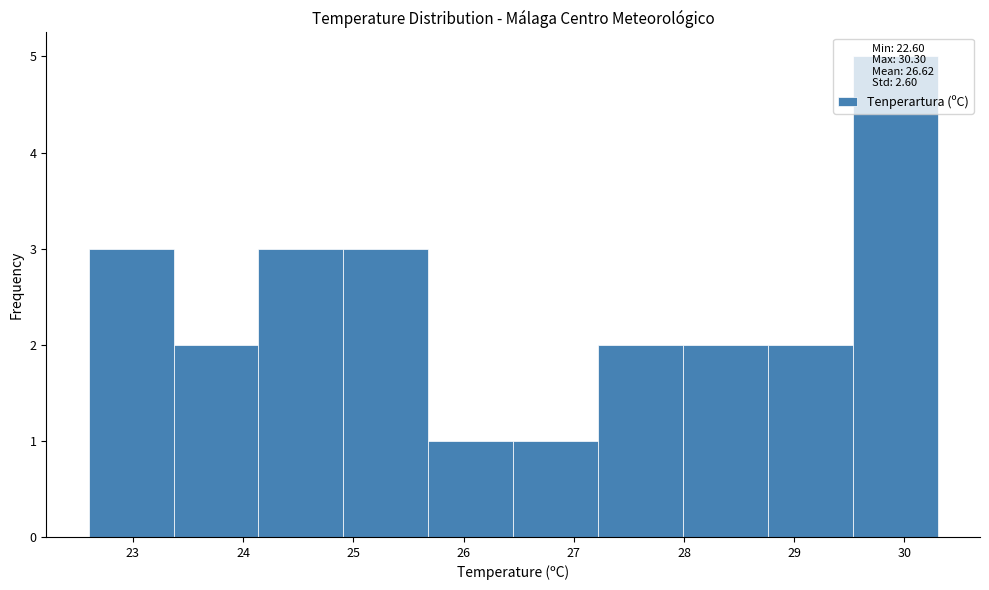

How tall is the bar that spans 27.22 to 27.99 on the x-axis? Neither the bar edges nor the heights are printed on the chart, so give them approximately, as read against the axes.

2